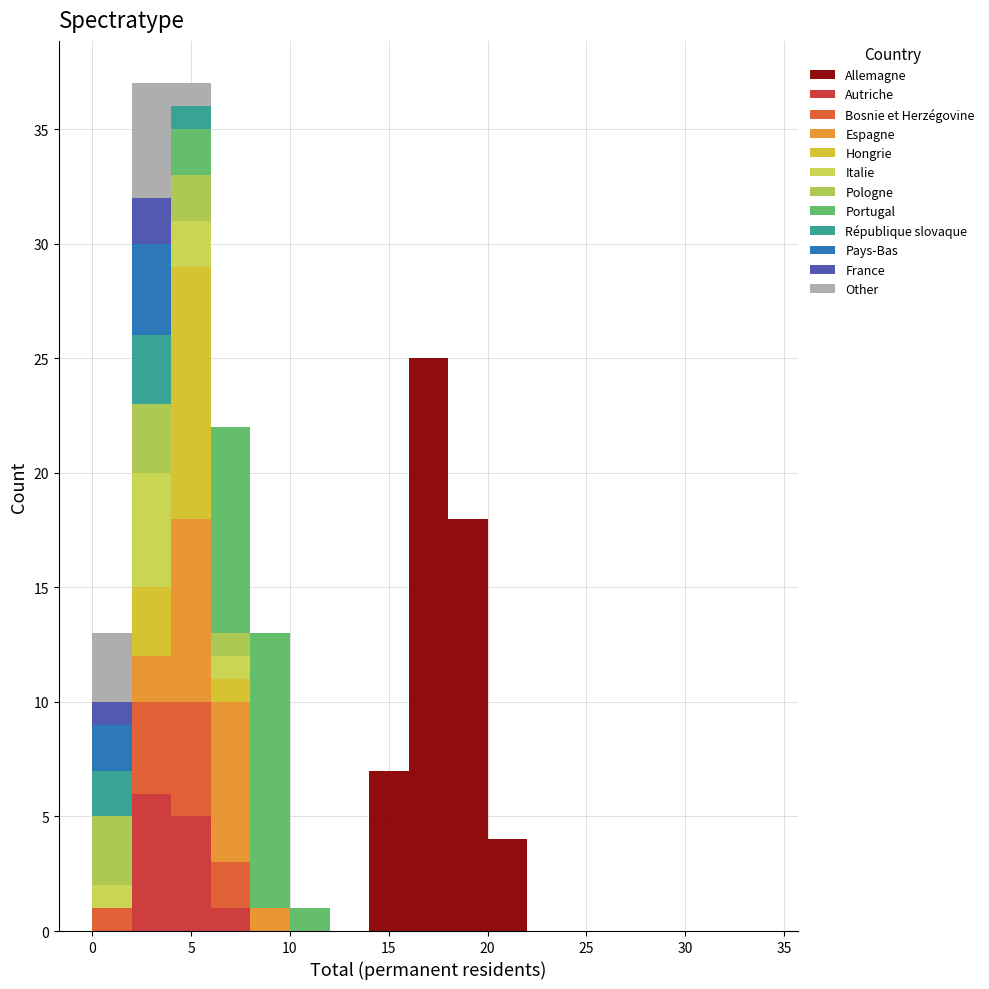

Reading left to right, transcribe this chart: for each stacked bar, give the range it covers on the x-axis and its total height. The values are not printed on the chart, so give them approximately, as read against the axis.

0 to 2: 13
2 to 4: 37
4 to 6: 37
6 to 8: 22
8 to 10: 13
10 to 12: 1
12 to 14: 0
14 to 16: 7
16 to 18: 25
18 to 20: 18
20 to 22: 4
22 to 24: 0
24 to 26: 0
26 to 28: 0
28 to 30: 0
30 to 32: 0
32 to 34: 0